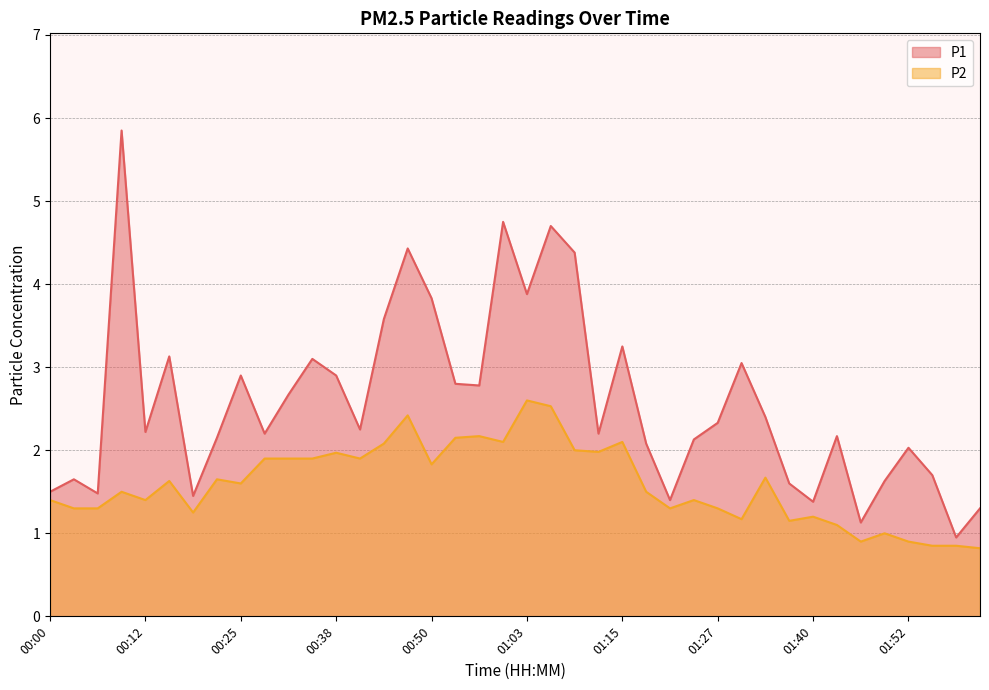

How many lines are shown in the chart?

2